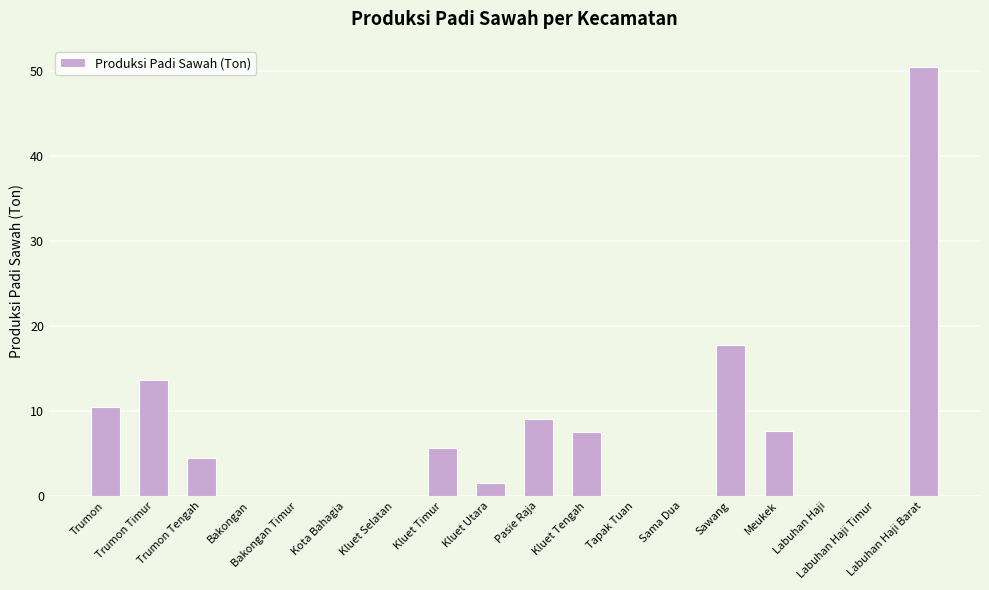

At which label is the value closest to 25?

Sawang